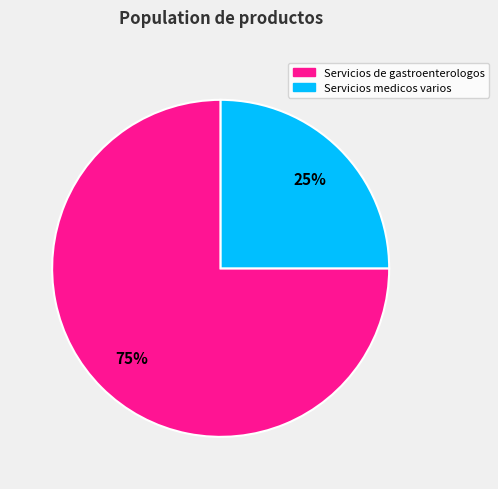

To the nearest percent, what is the average slice percentage?

50%